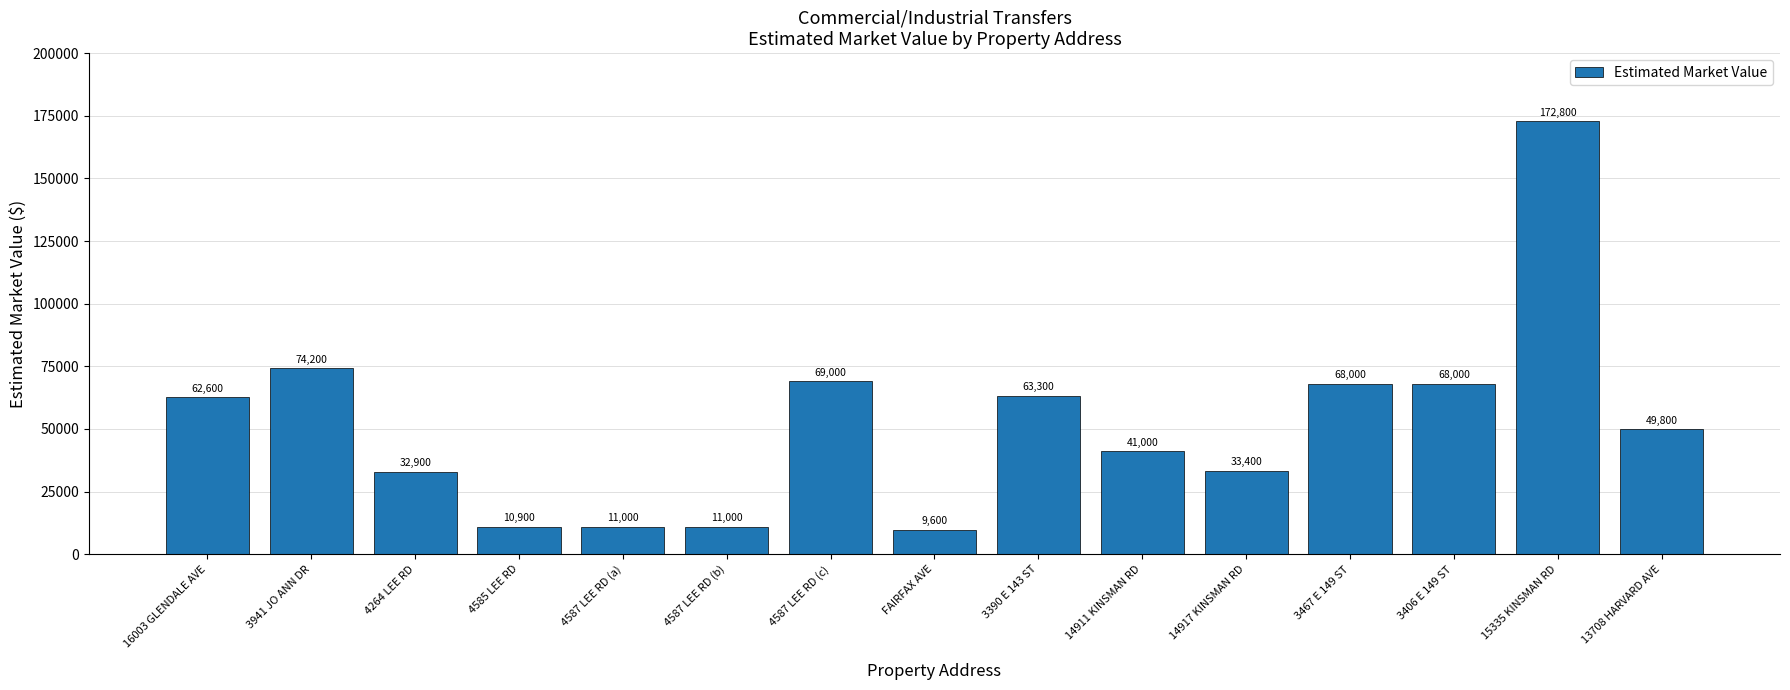

What is the sum of the values at 3467 E 149 ST and FAIRFAX AVE?

77600